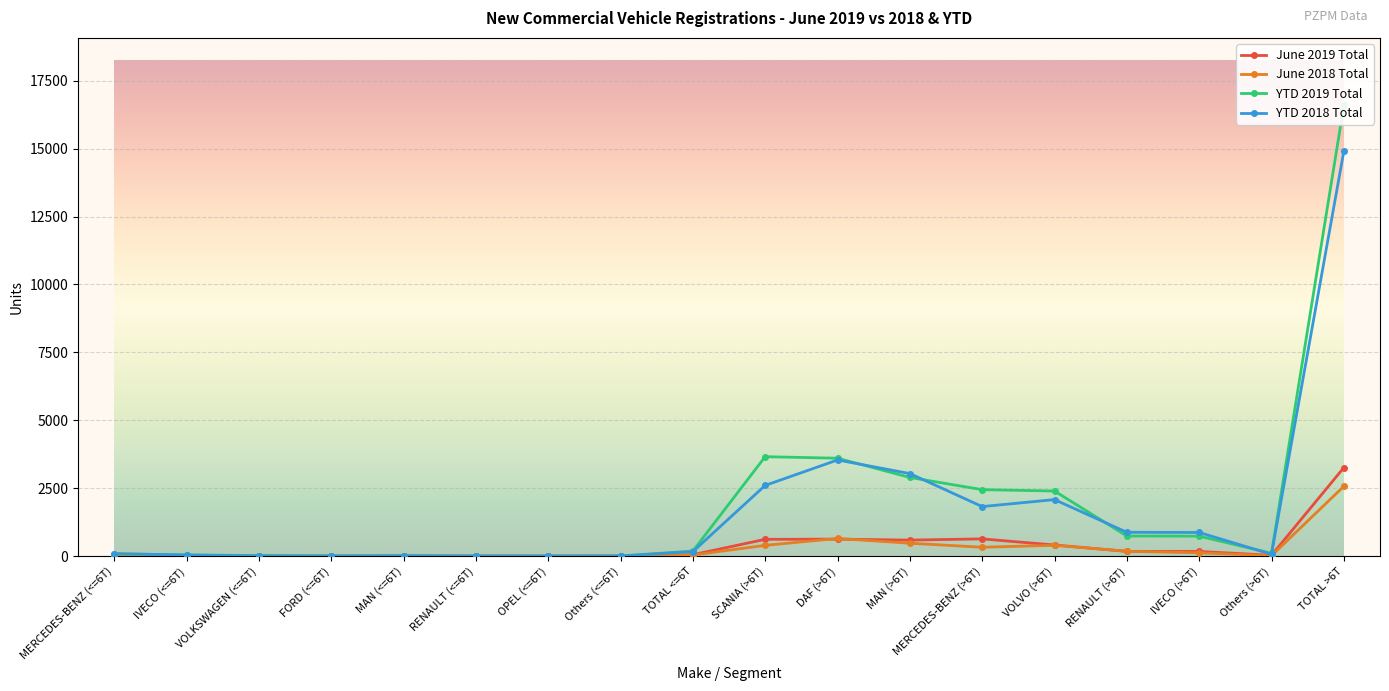

True or false: June 2018 Total and YTD 2018 Total intersect in this chart.

False